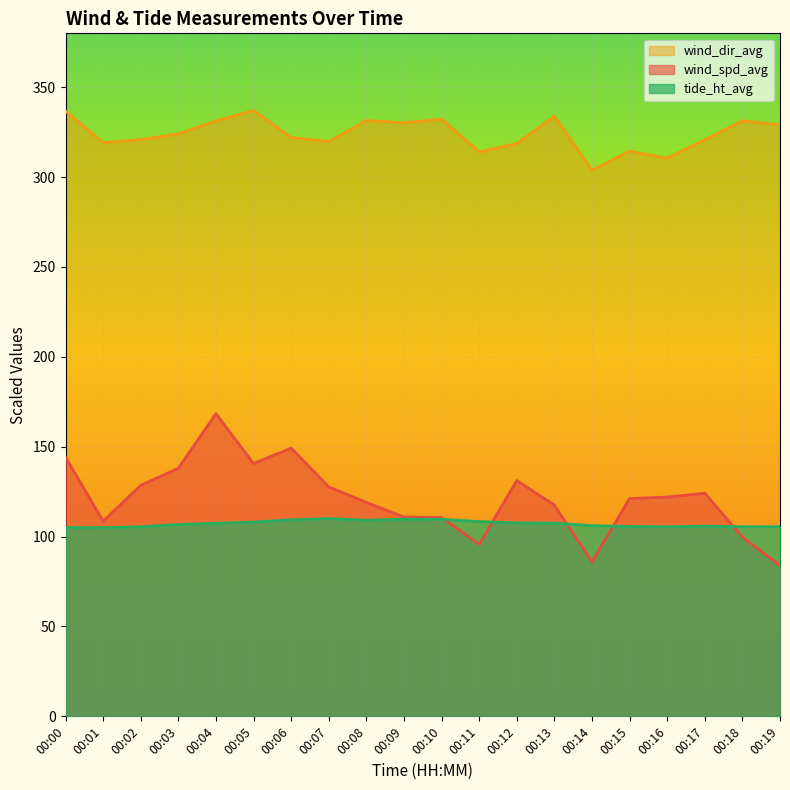

Reading right to left, extract all data points from this chart.

wind_spd_avg: 83.8	99.7	124.1	122.0	121.2	85.9	117.5	131.2	95.7	110.6	110.9	119.0	127.7	149.2	140.7	168.4	138.1	128.5	108.6	144.1
wind_dir_avg: 329.1	331.4	320.8	310.6	314.5	303.8	333.9	318.7	314.0	332.3	330.2	331.5	319.8	322.0	337.1	331.3	324.0	320.8	319.2	336.7
tide_ht_avg: 105.5	105.5	105.8	105.5	105.7	106.1	107.5	107.7	108.3	109.7	109.7	109.1	110.0	109.3	108.1	107.5	106.7	105.5	105.0	105.0